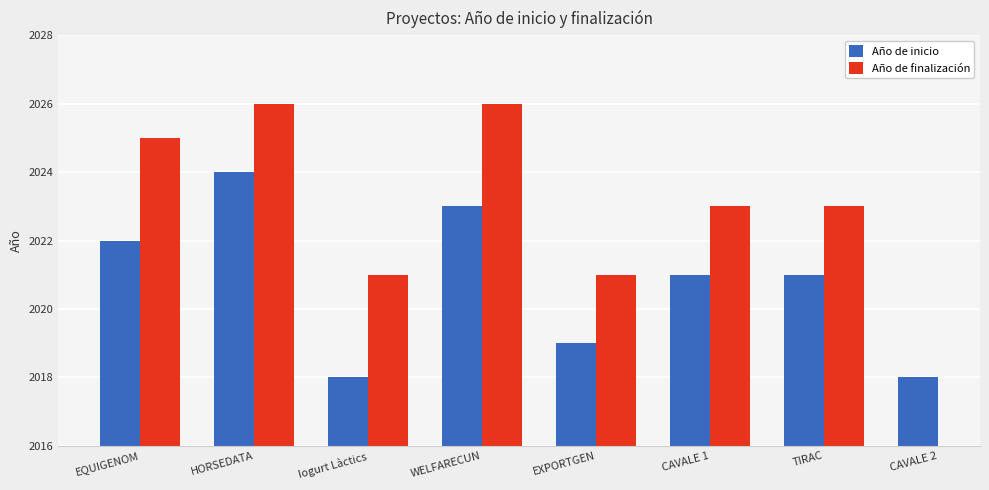

What position from the left is HORSEDATA?

2